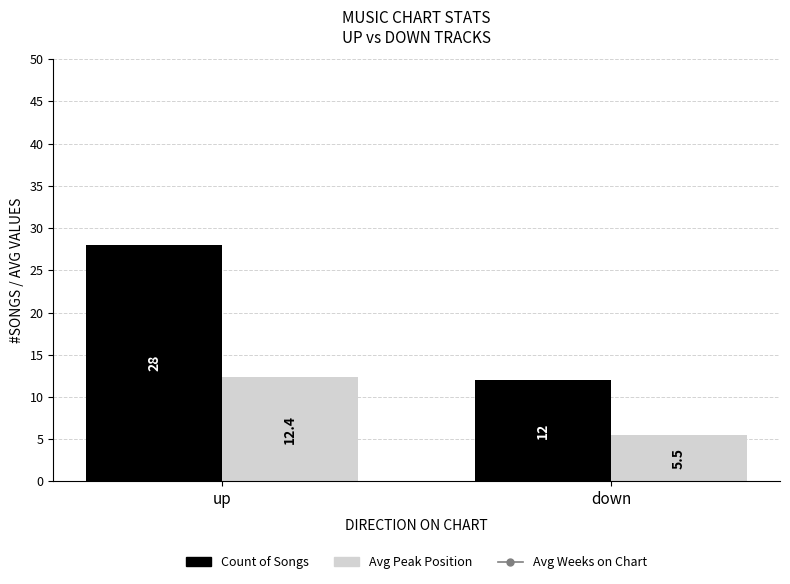

What is the sum of the Count of Songs values at up and down?

40.0